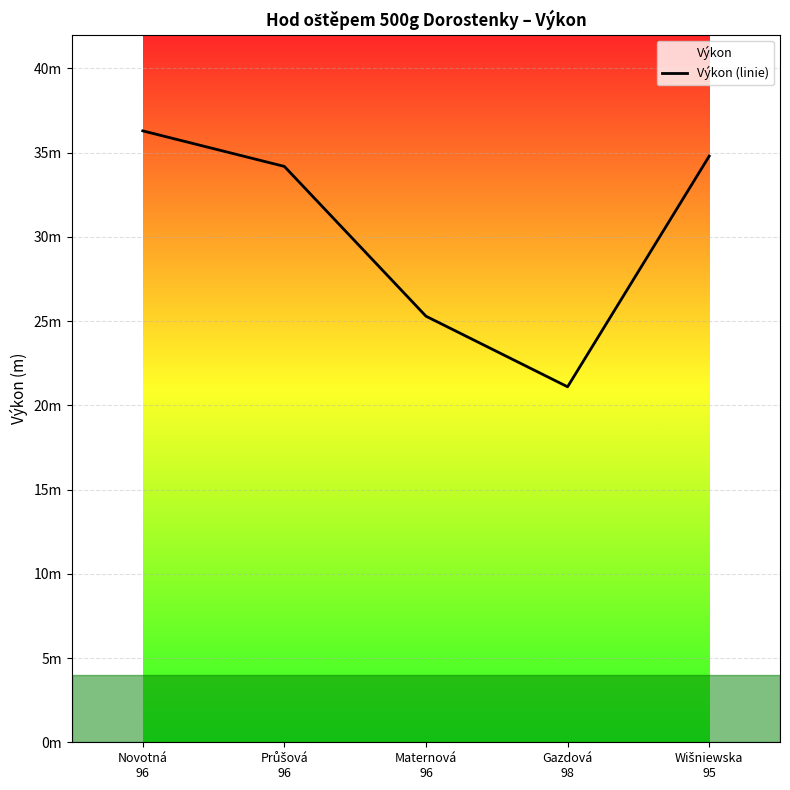

What is the label of the 5th point from the right?

Novotná
96